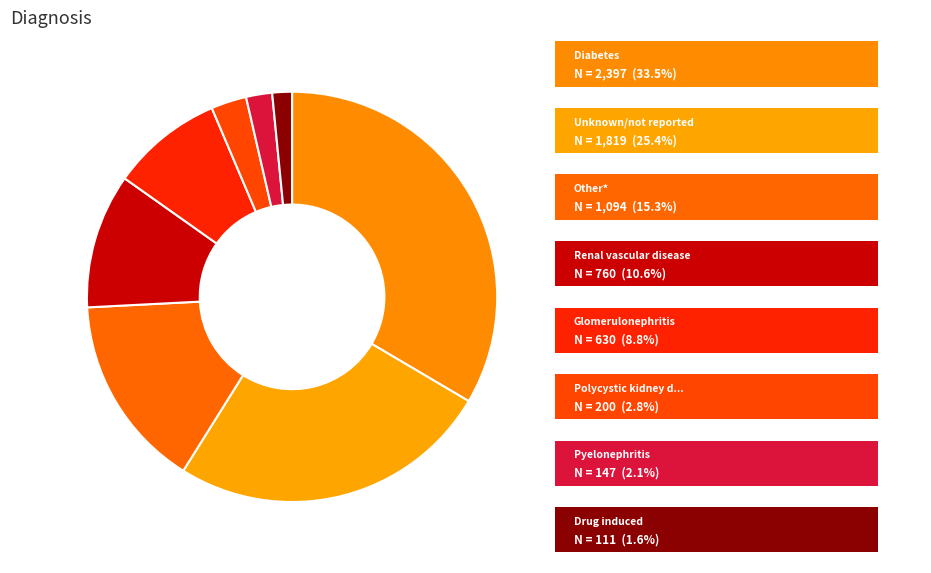

To the nearest percent, what is the average slice percentage?

12%